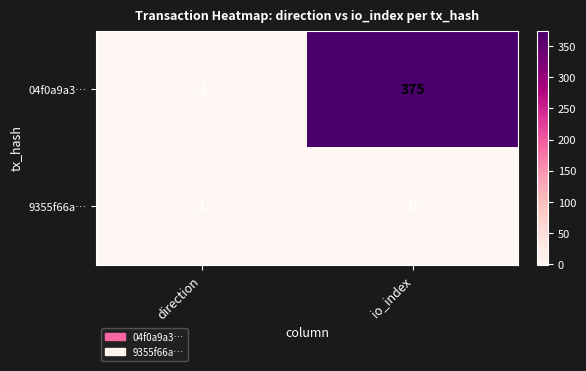

At how many categories does at least one series exceed 205?

1